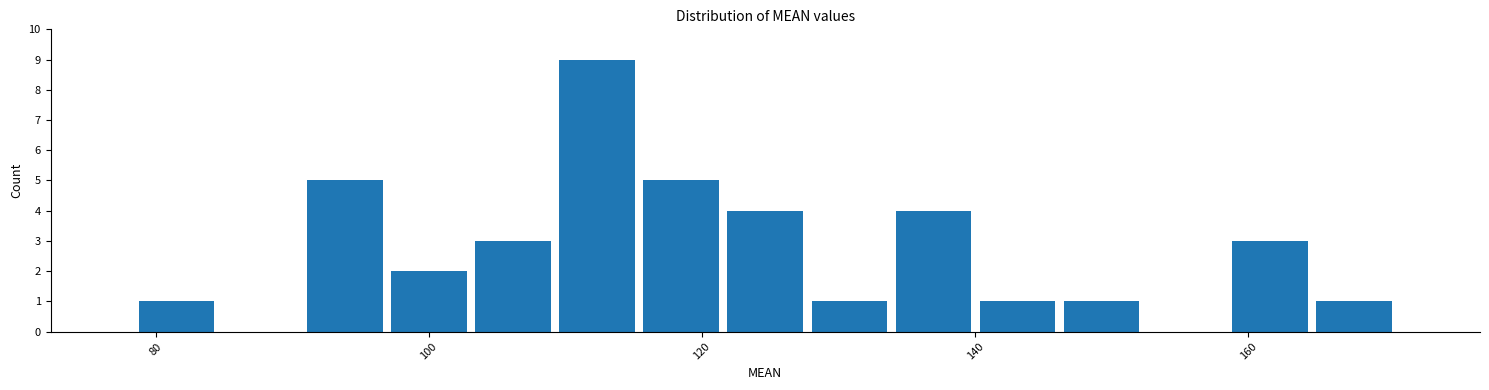

Around what value on the x-axis is the tallest bar? Give the approximate position of its centre, as read against the axis.

112